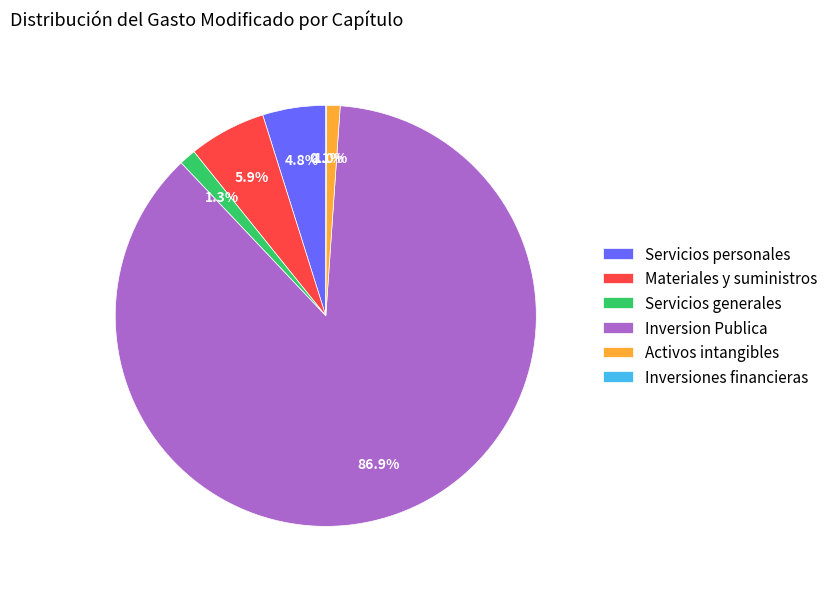

Between Servicios generales and Servicios personales, which is larger?

Servicios personales